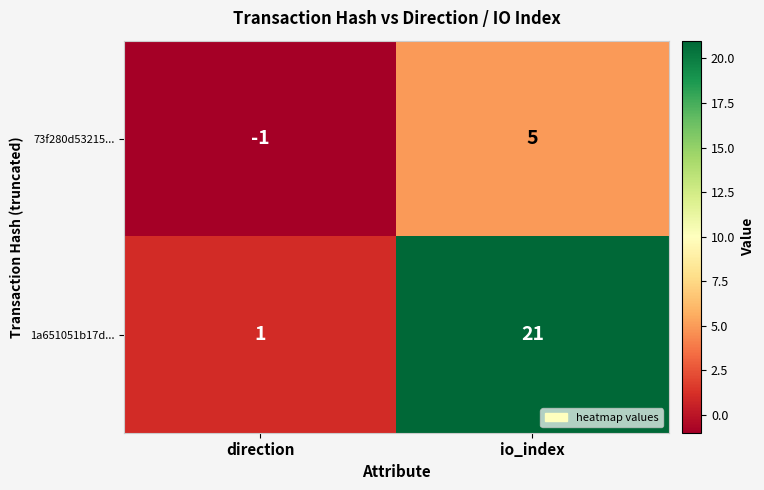

At how many categories does at least one series exceed 4?

1